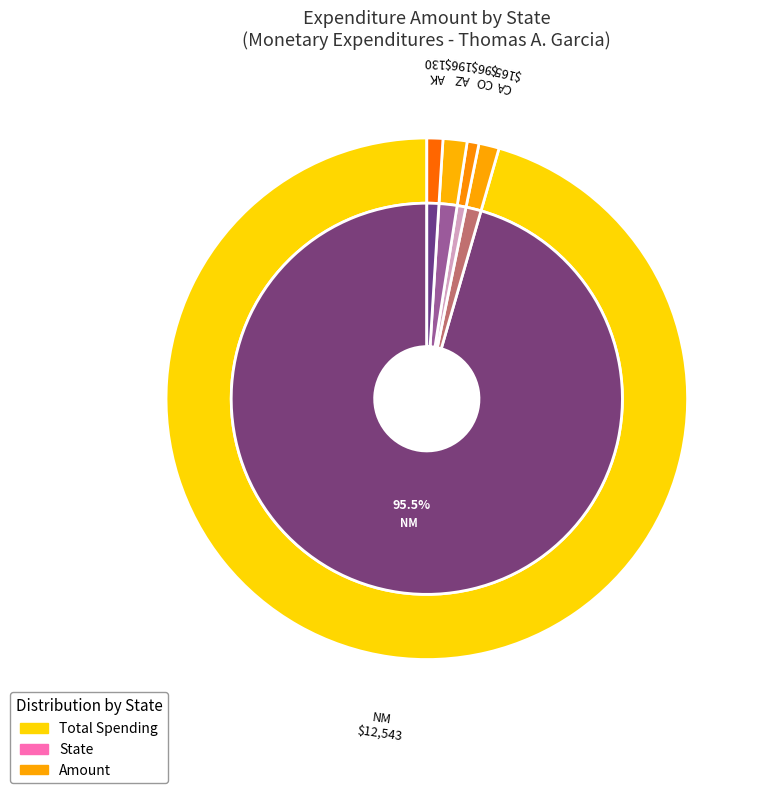

Is the sum of 38 and 24 greater than half?

No